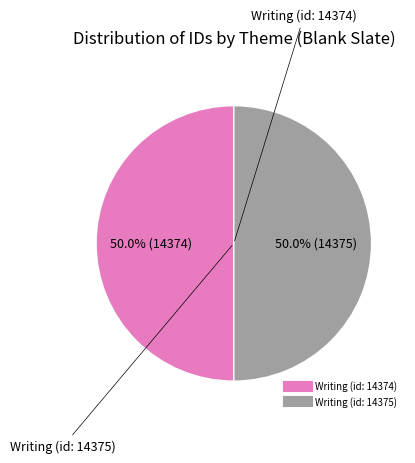

Approximately how many times larger is the value at Writing (id: 14375) compared to Writing (id: 14374)?

1.0